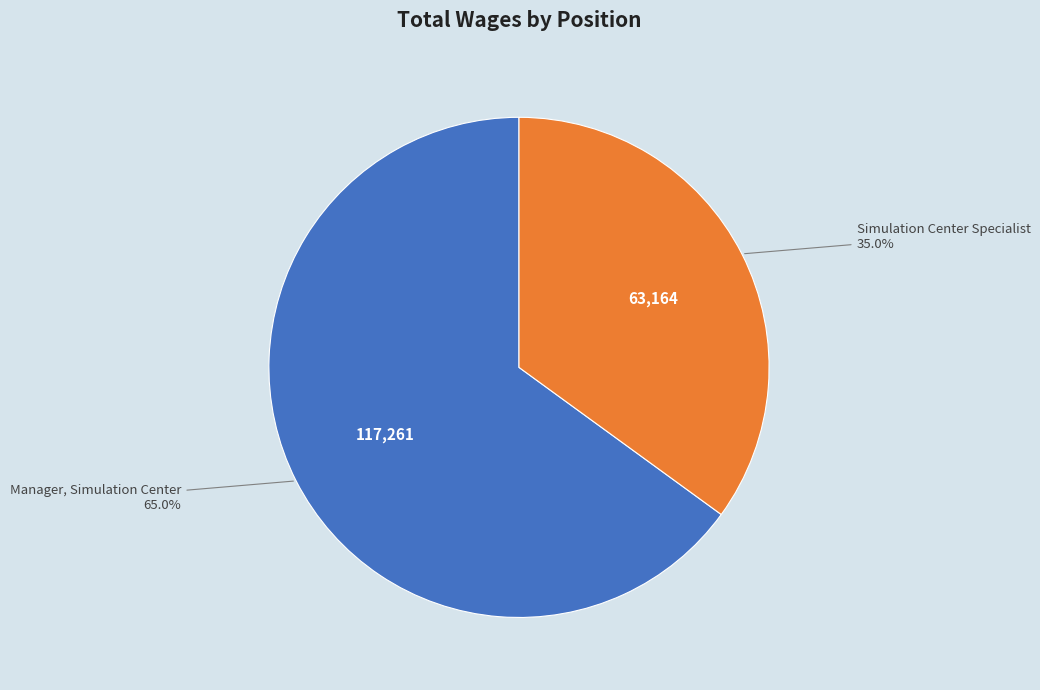

Is there a majority slice in this chart?

Yes